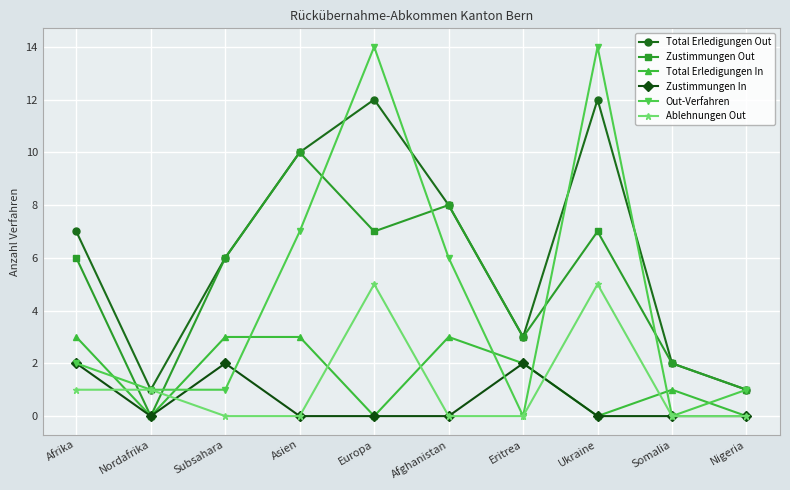

What is the difference between the maximum and minimum values in the Out-Verfahren series?

14